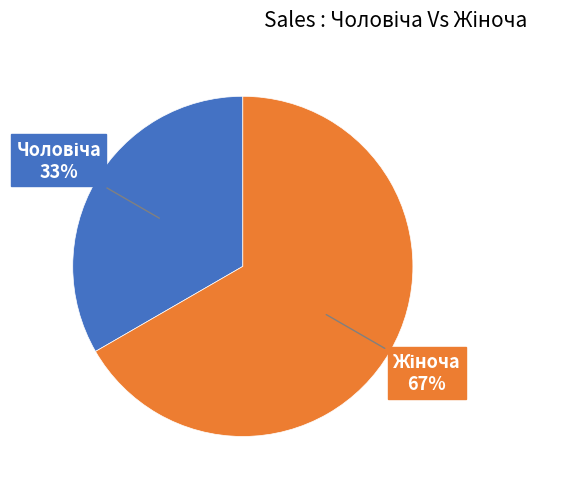

Does any single category account for the majority?

Yes